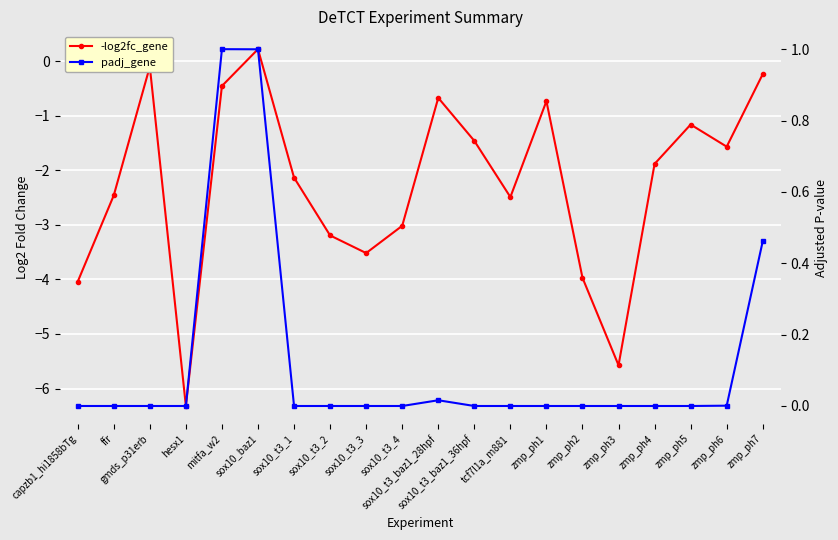

At tcf7l1a_m881, list the series in order from largest to smallest.

padj_gene, log2fc_gene